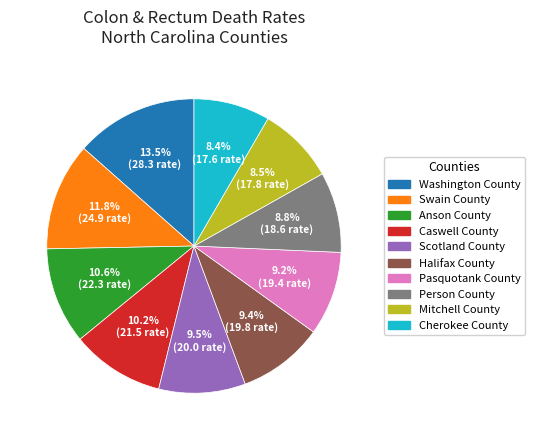

Approximately how many times larger is the value at Pasquotank County compared to Halifax County?

1.0